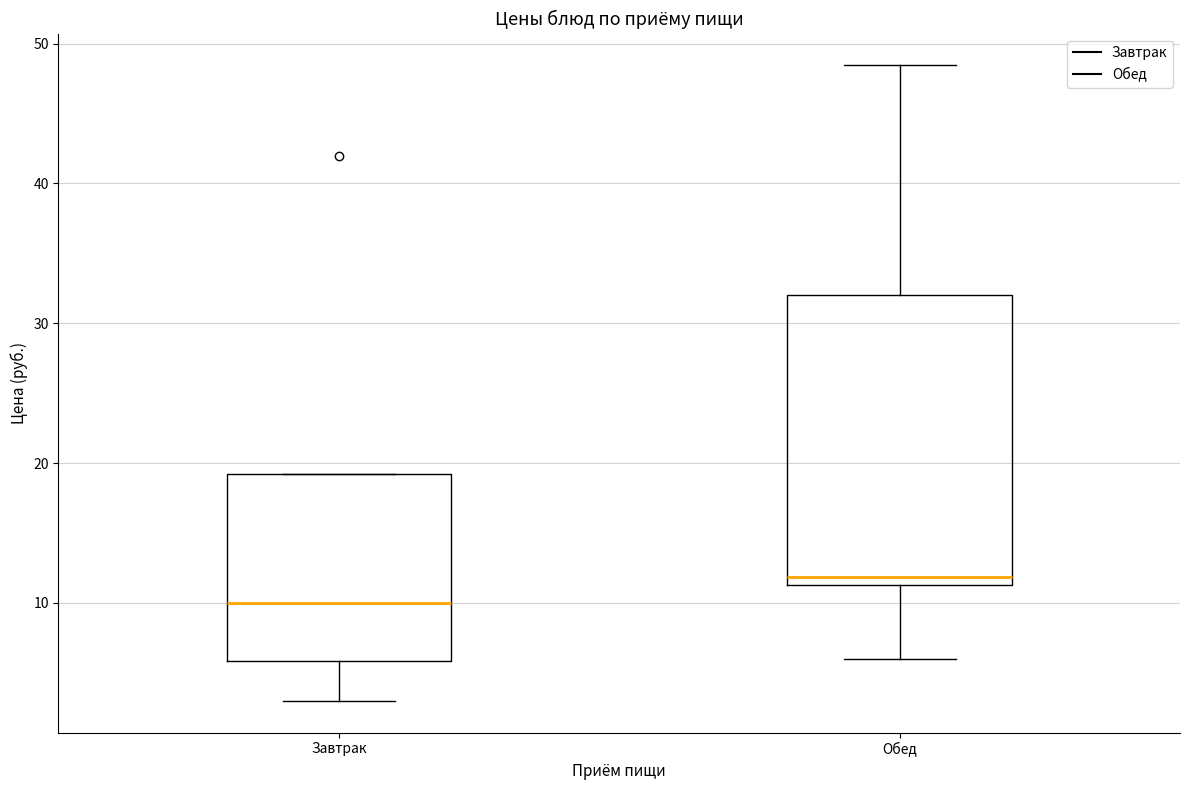

Reading left to right, read every box against the y-axis: the position of its median line, the range the box covers, and the ends of its whiskers. The values are not printed on the chart, so give them approximately, as read against the axis.

Завтрак: median 10, box 6 to 19, whiskers 3 to 19
Обед: median 12, box 11 to 32, whiskers 6 to 48